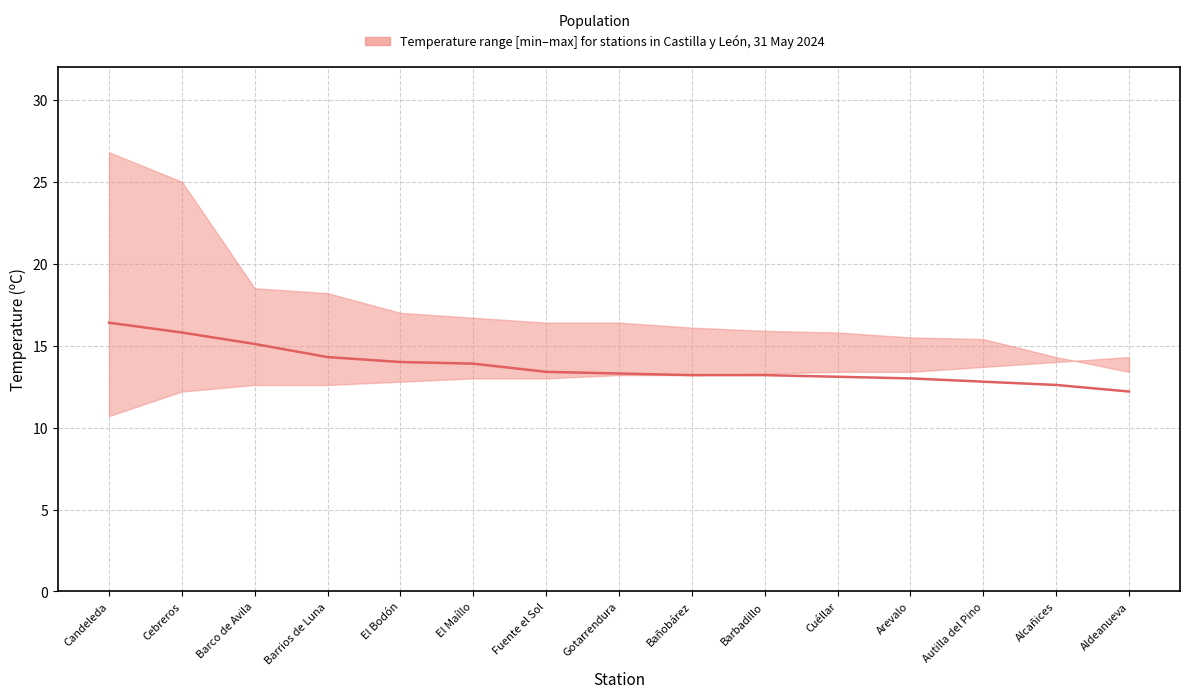

Which has a higher value, Barco de Avila or Arevalo?

Barco de Avila